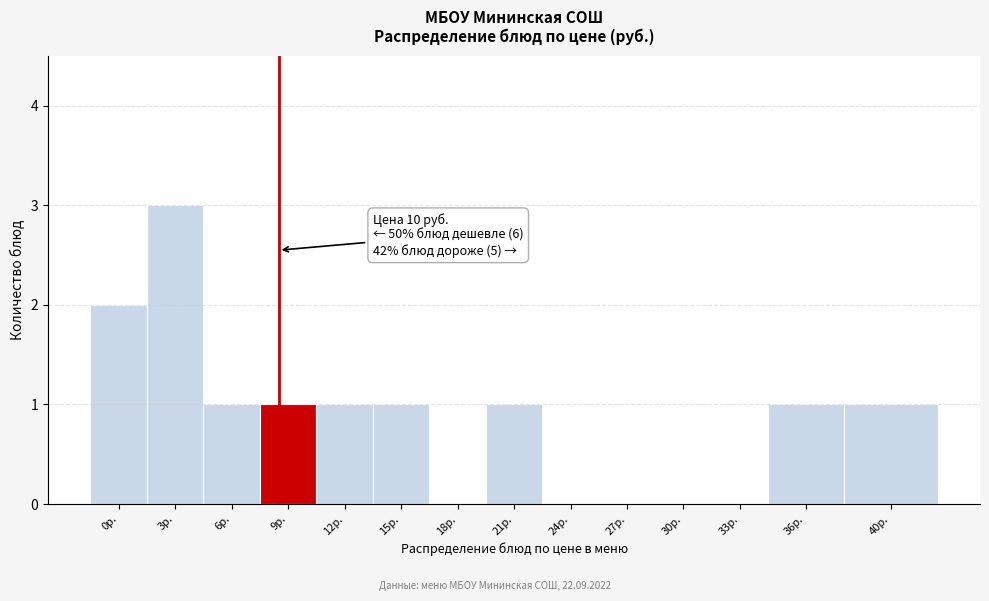

Reading left to right, list all the values displayed in this chart.

0р.=2	3р.=3	6р.=1	9р.=1	12р.=1	15р.=1	18р.=0	21р.=1	24р.=0	27р.=0	30р.=0	33р.=0	36р.=1	40р.=1